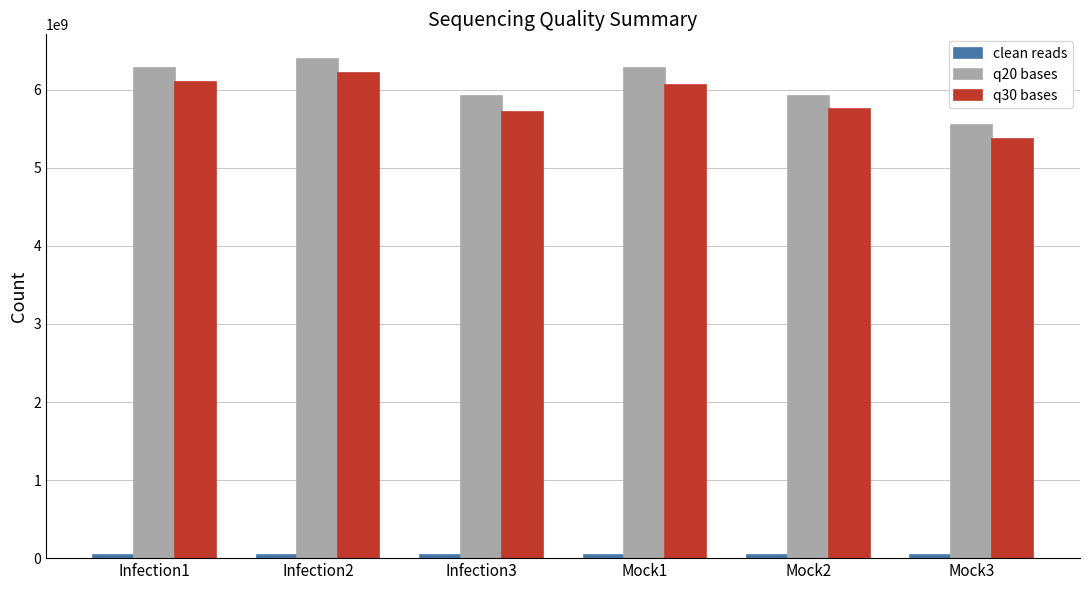

At which label does q20 bases reach its minimum?

Mock3